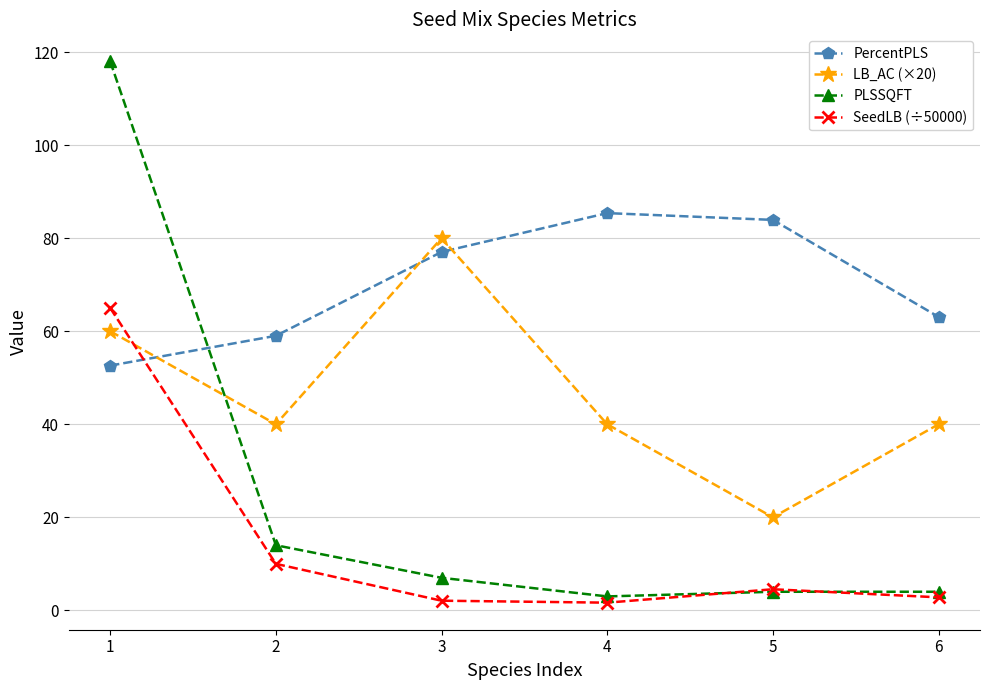

True or false: PercentPLS has more than 1 points higher than both neighbors.

False